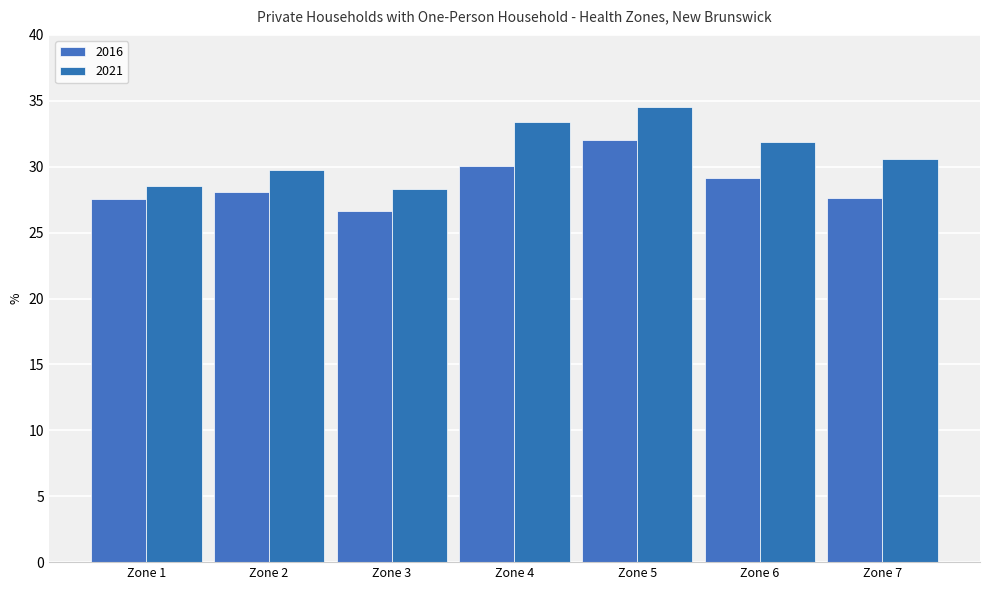

What is the value of the 2016 bar at the 2nd from the left?

28.1